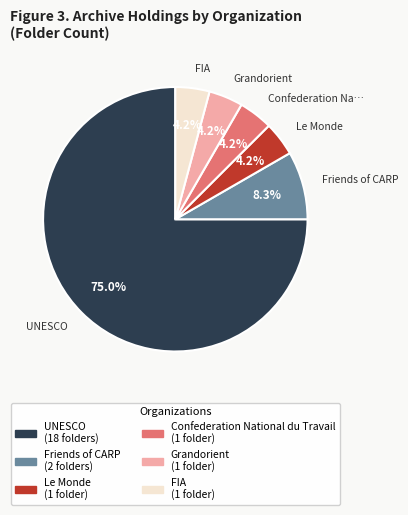

Is UNESCO the majority of the pie?

Yes